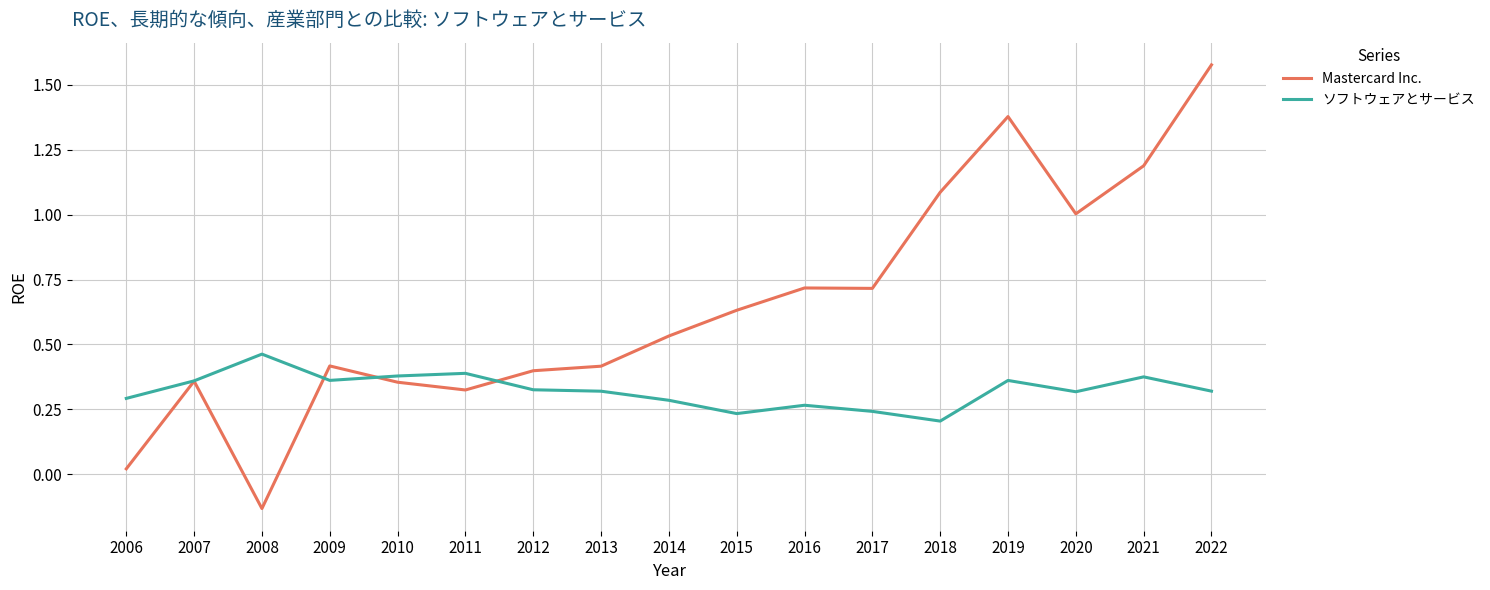

Which category has the highest value in the Mastercard Inc. series?

2022